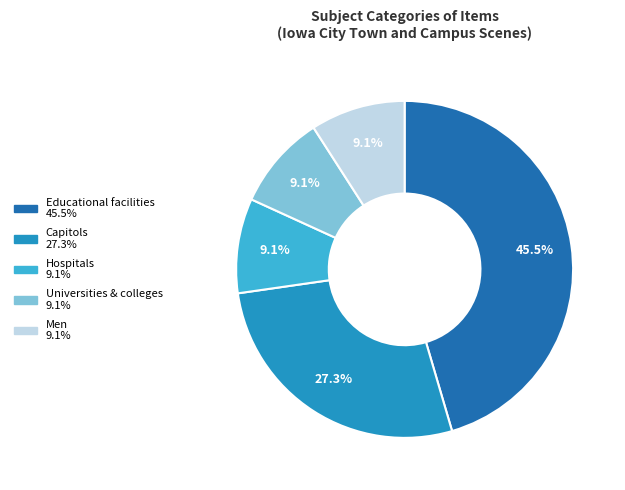

To the nearest percent, what is the average slice percentage?

20%